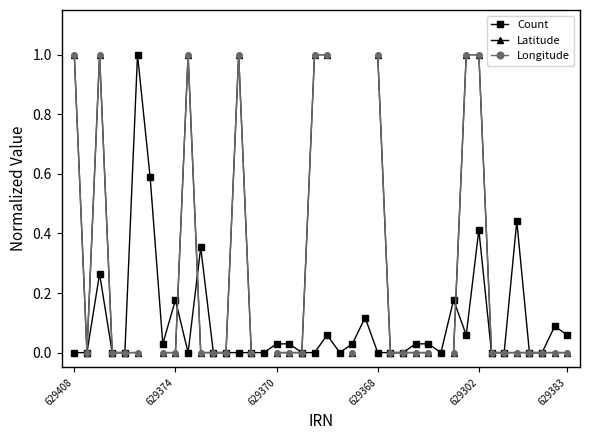

How many distinct data groups are displayed?

3